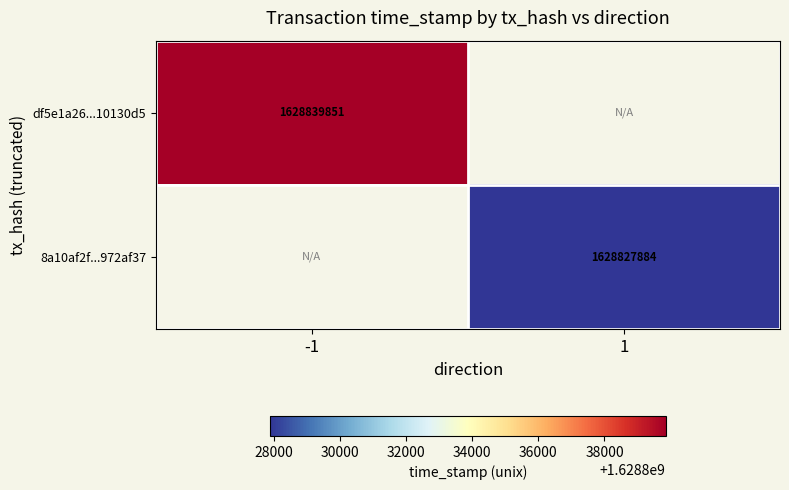

The df5e1a26...10130d5 series shows 1628839851 at -1. True or false?

True